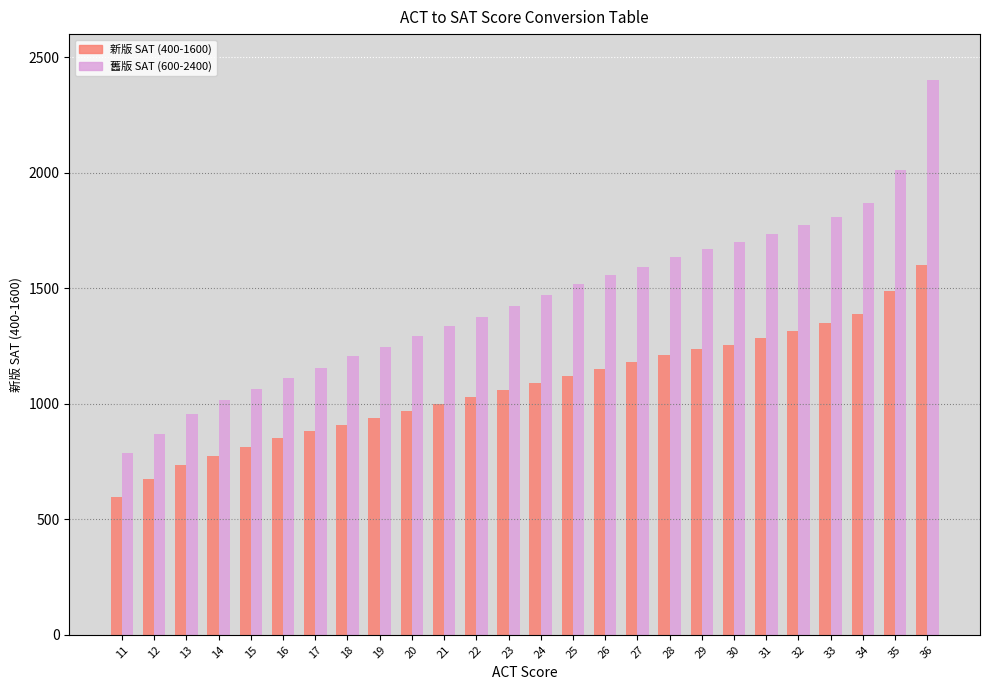

True or false: 舊版 SAT (600-2400) has a value of 800.9 at 31.

False